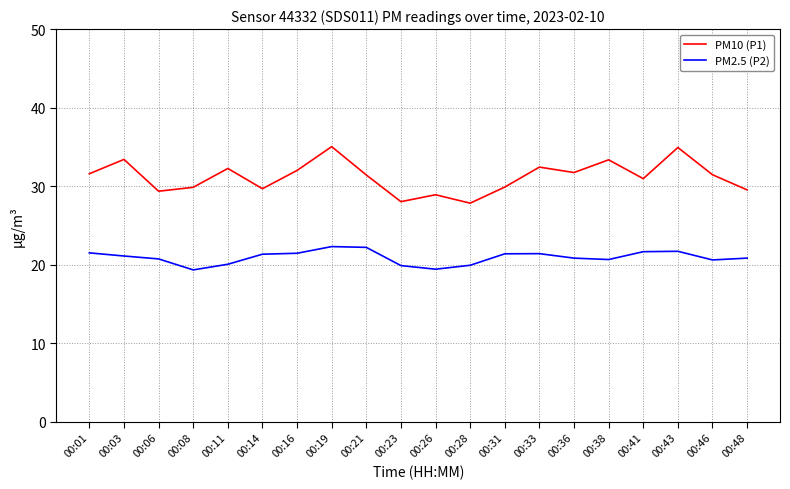

True or false: PM2.5 (P2) has a value of 20.8 at 00:48.

True